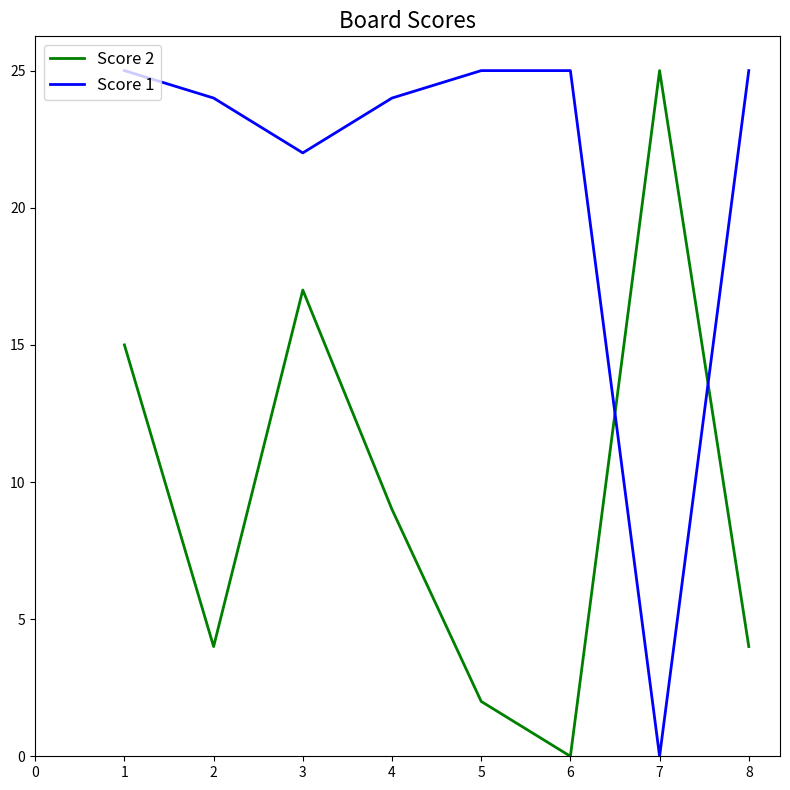

True or false: Score 1 has more than 1 interior local peaks.

False